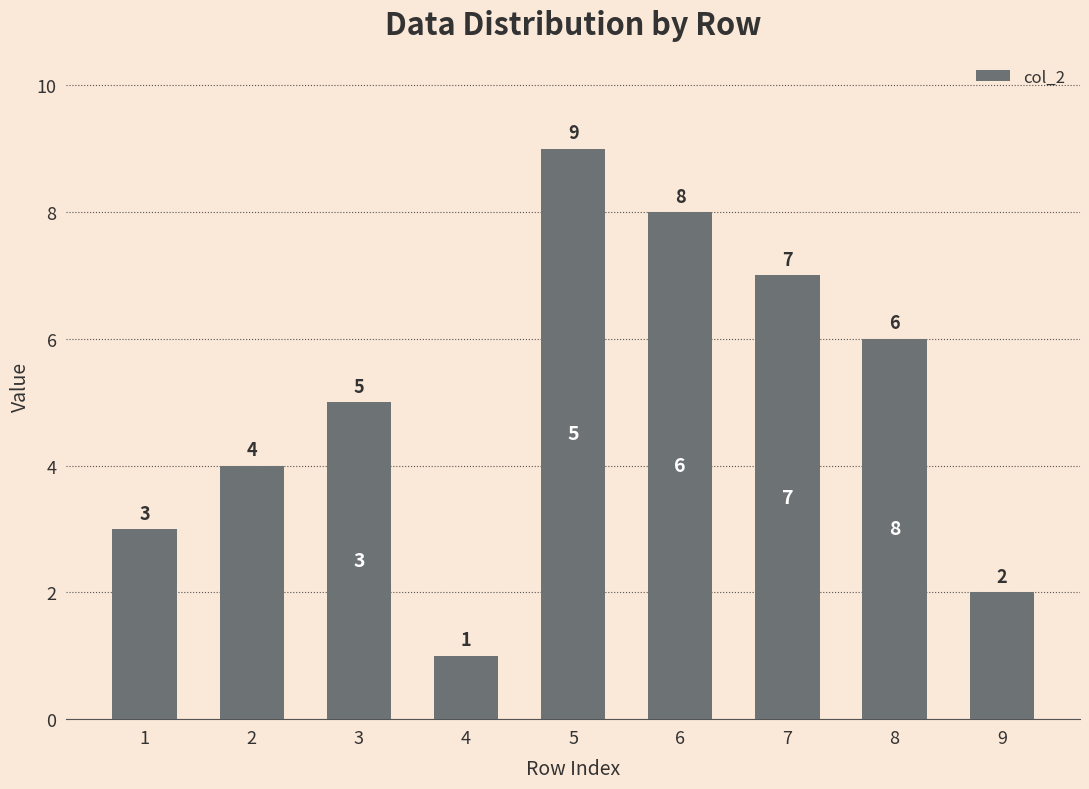

The chart shows a value of 8 at 3. True or false?

False